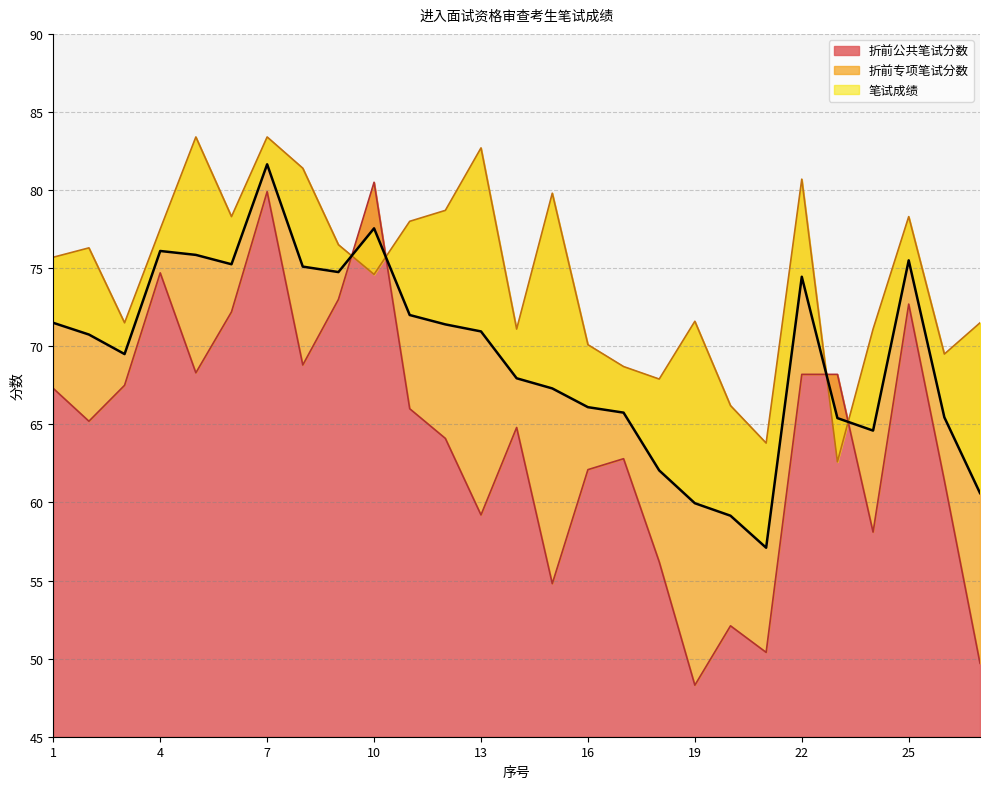

What is the value of the 折前公共笔试分数 point at the 13th from the left?

59.2